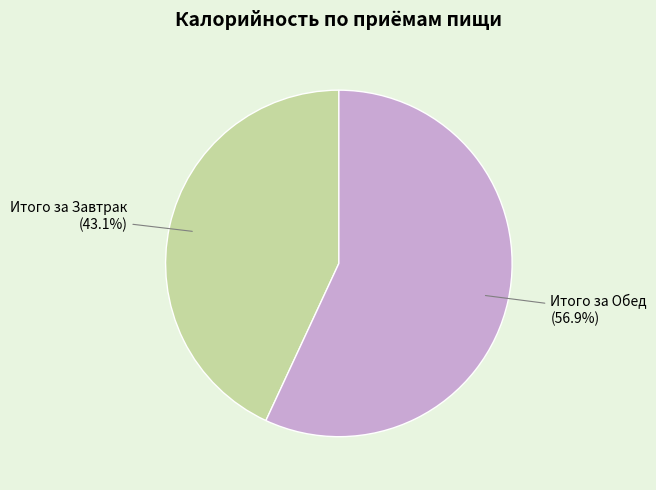

Which category has the biggest portion of the pie?

Итого за Обед